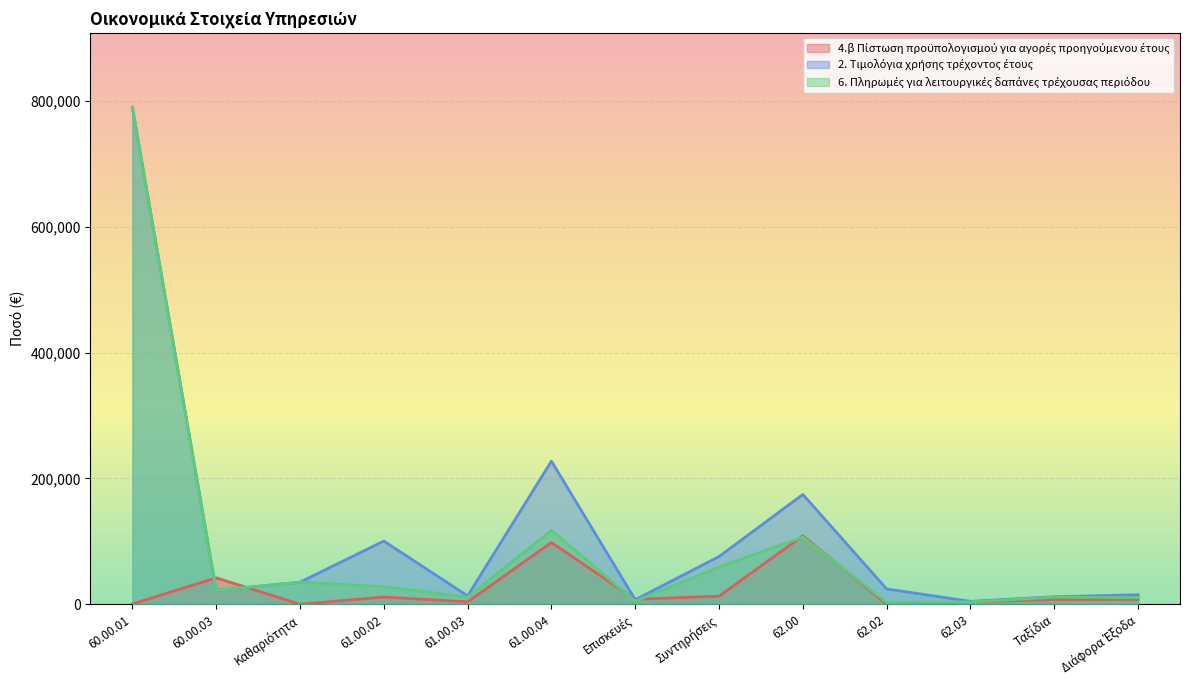

What is the difference between the 6. Πληρωμές για λειτουργικές δαπάνες τρέχουσας περιόδου values at 61.00.04 and 62.02?

114315.1